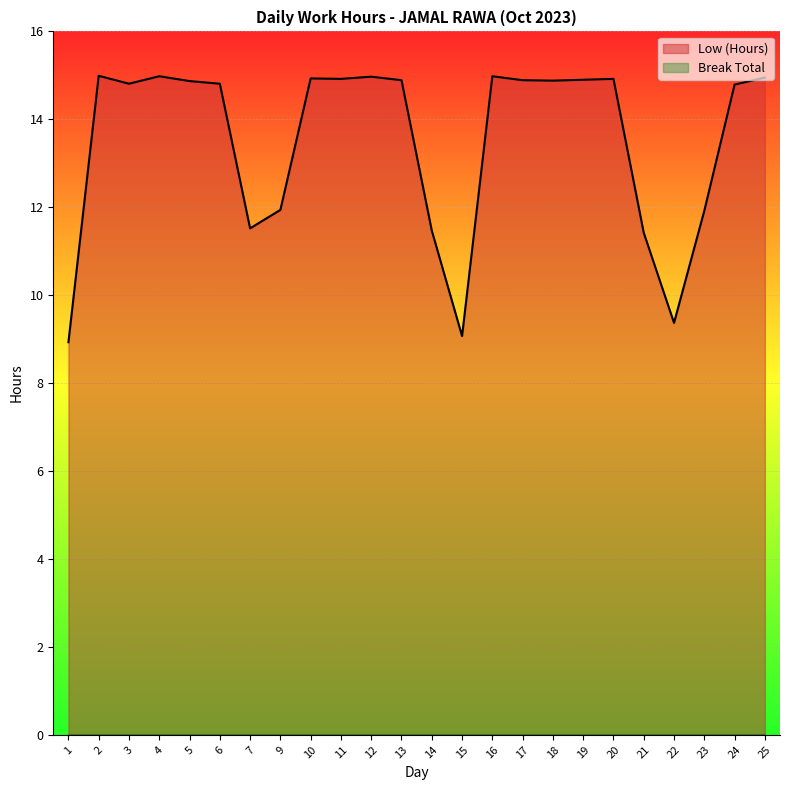

Rank the categories by value from highest to lowest.

2, 4, 16, 12, 25, 10, 11, 20, 19, 13, 17, 18, 5, 3, 6, 24, 9, 23, 7, 14, 21, 22, 15, 1